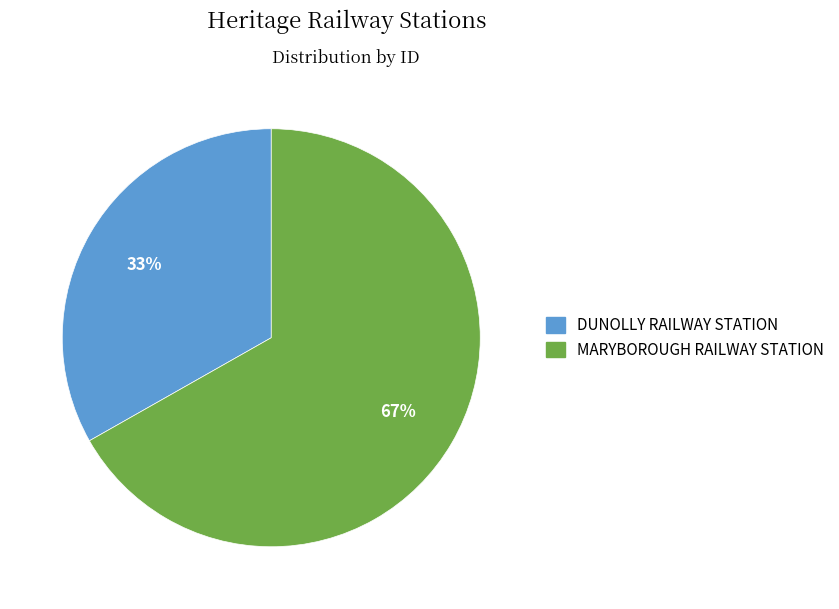

What percentage is the DUNOLLY RAILWAY STATION slice, to the nearest percent?

33%